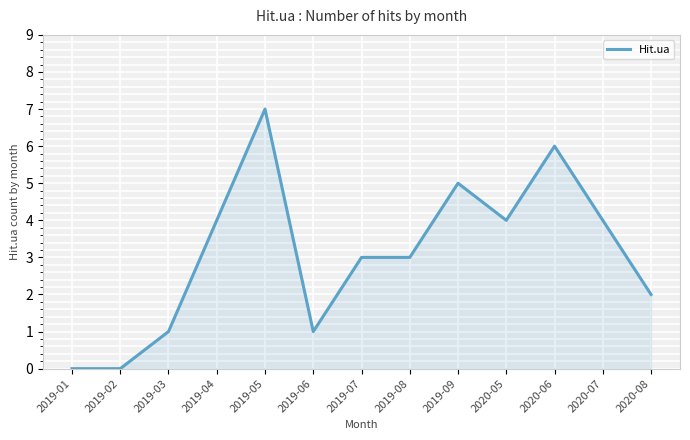

What position from the left is 2020-07?

12